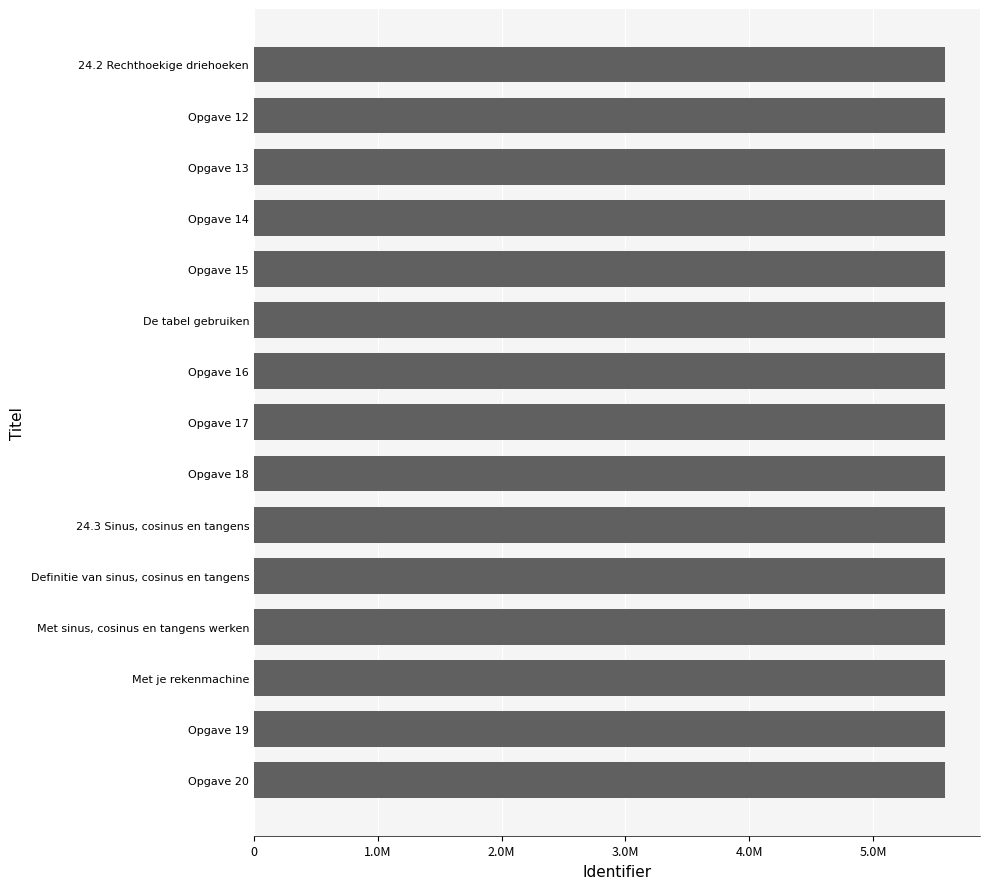

Are the bars grouped side by side (vs. stacked)?

No